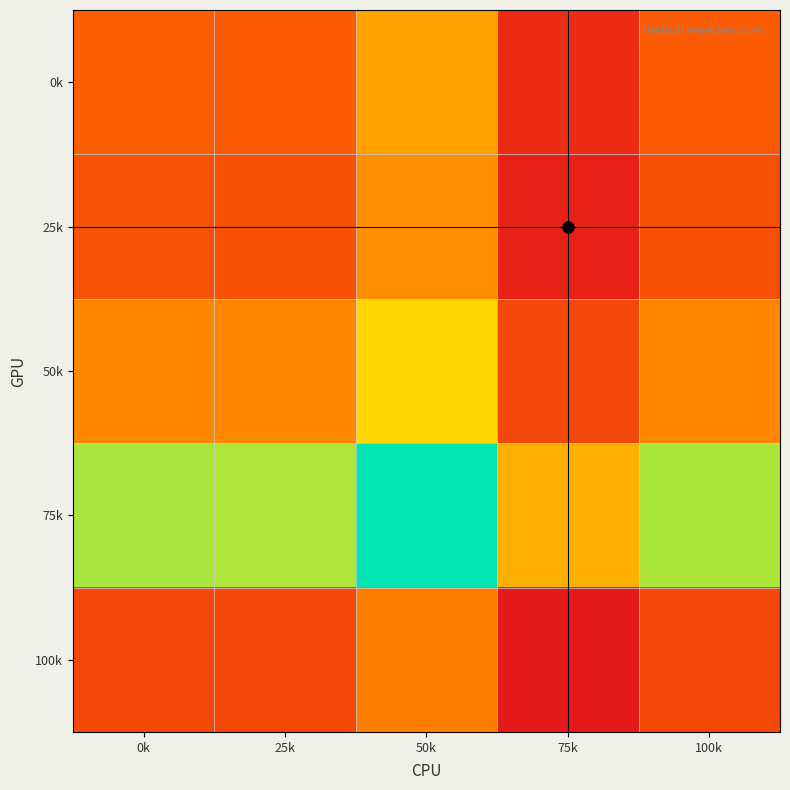

At which category is the sum across all series the highest?

50k